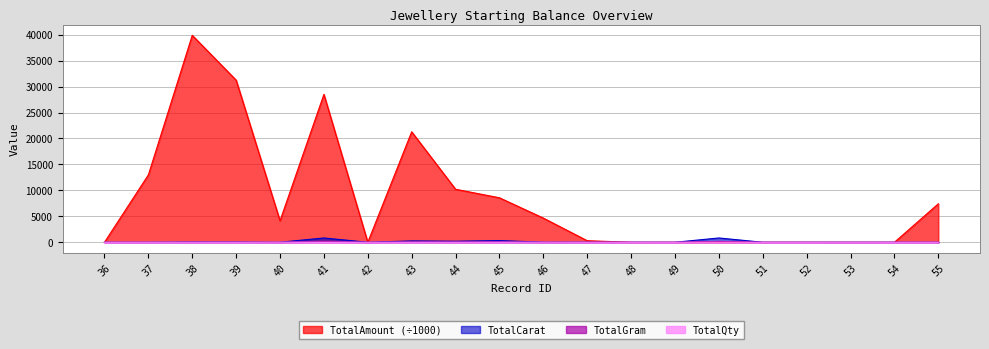

True or false: TotalGram and TotalCarat intersect in this chart.

False